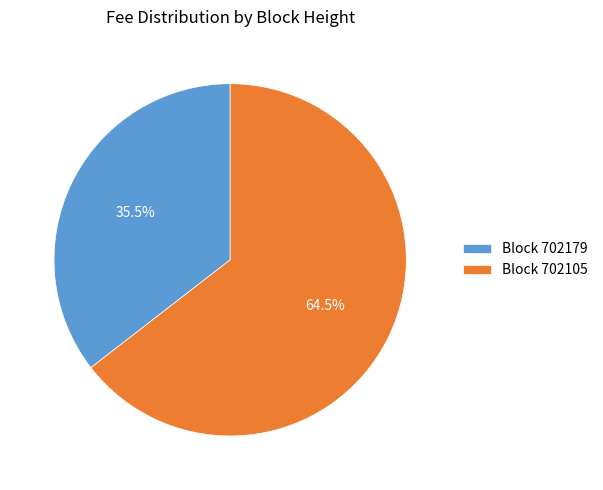

What percentage is NOT represented by Block 702105?

35.5%